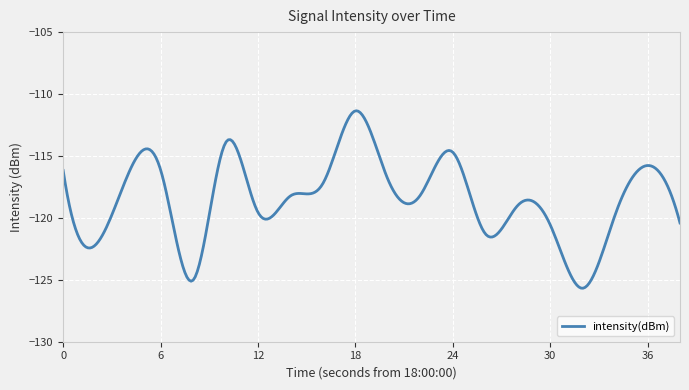

What is the difference between the maximum and minimum values?

14.3